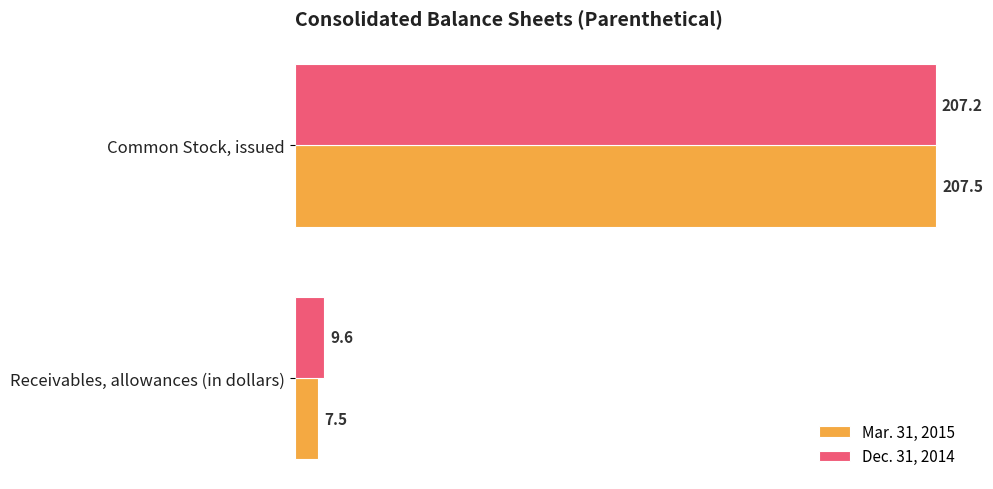

Which category has the lowest value in the Mar. 31, 2015 series?

Receivables, allowances (in dollars)